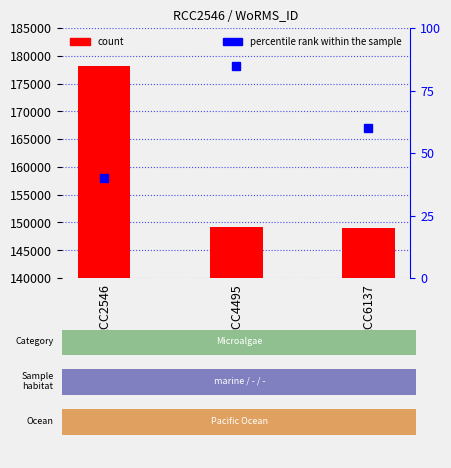

What is the sum of all percentile rank within the sample values?

185